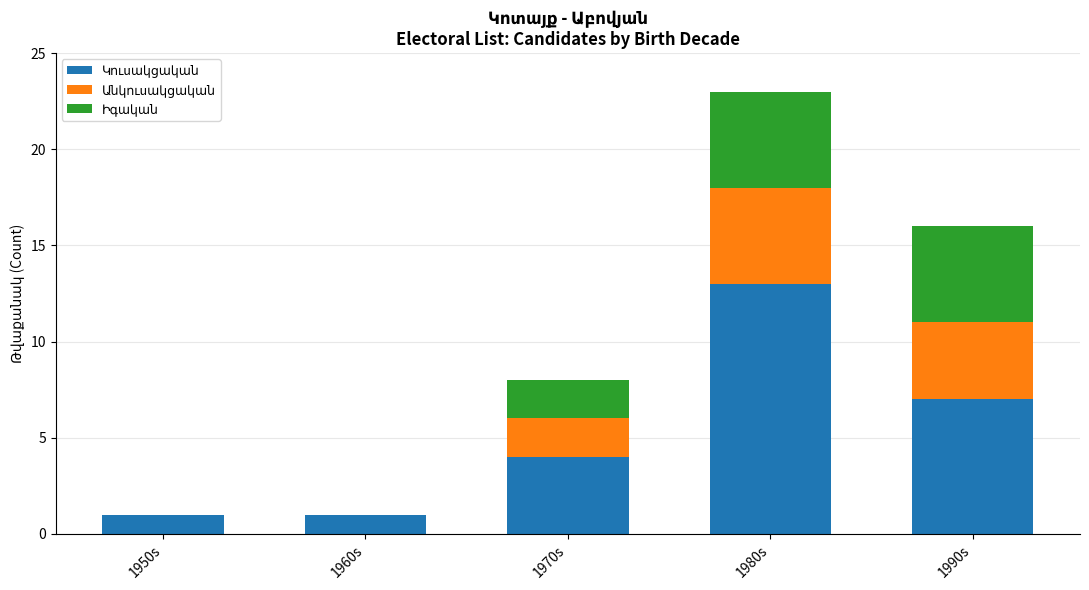

What is the total value across all series at 1970s?

8